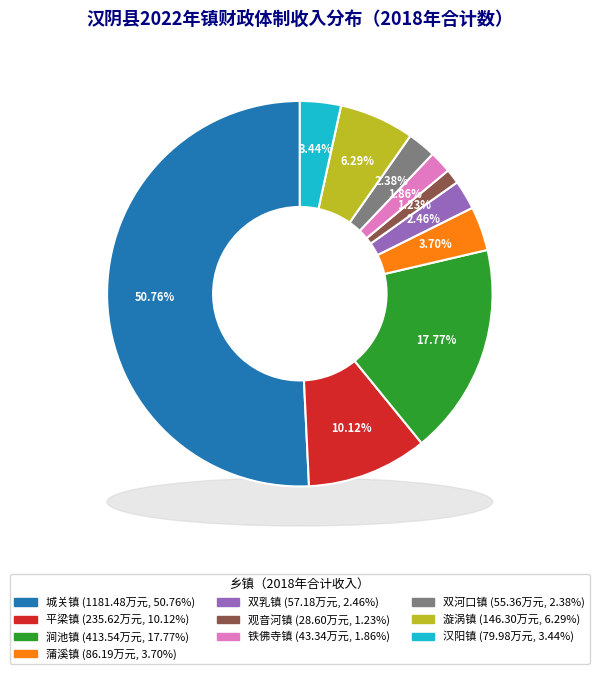

To the nearest percent, what portion does 观音河镇 represent?

1%